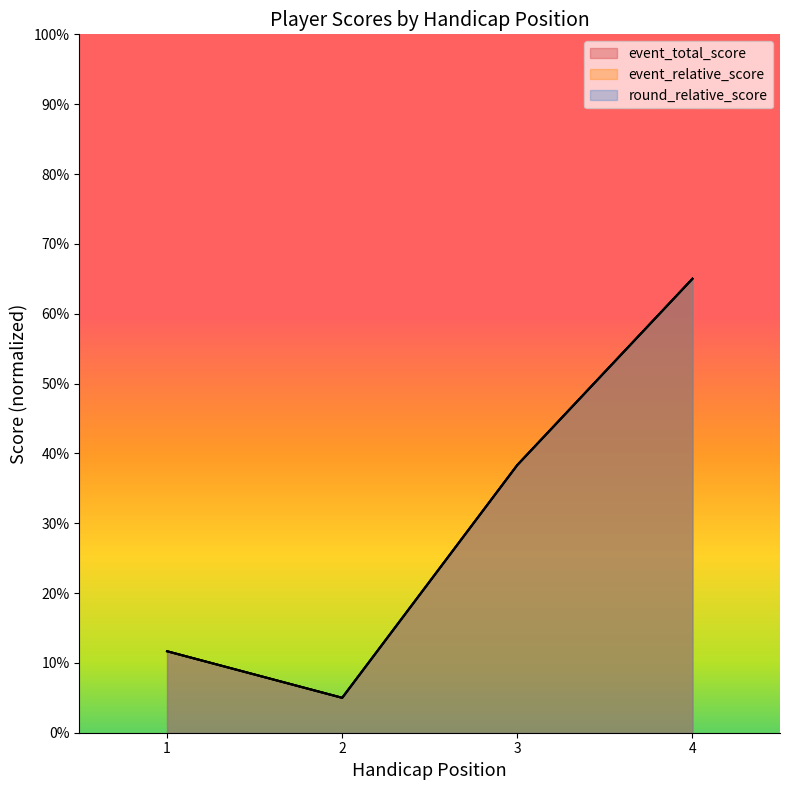

Where does the event_relative_score series first go above 38?

3